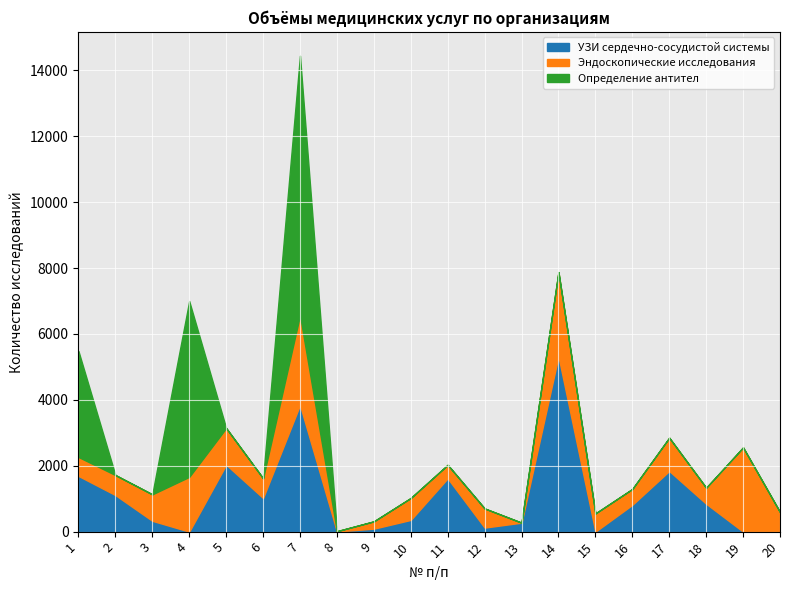

Is the value of Эндоскопические исследования at 17 greater than the value of УЗИ сердечно-сосудистой системы at 8?

Yes